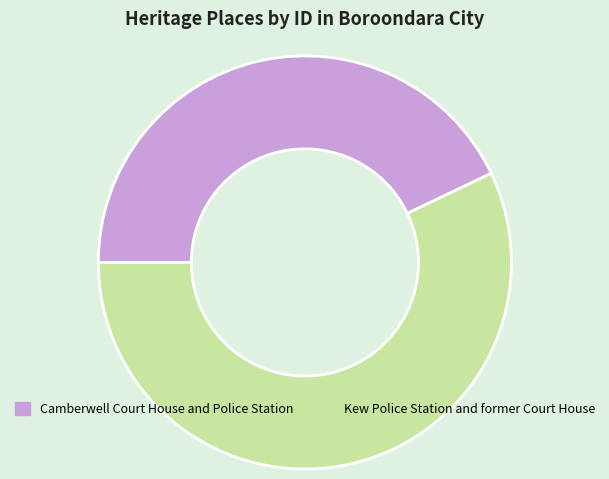

Does Kew Police Station and former Court House account for over 50% of the chart?

Yes